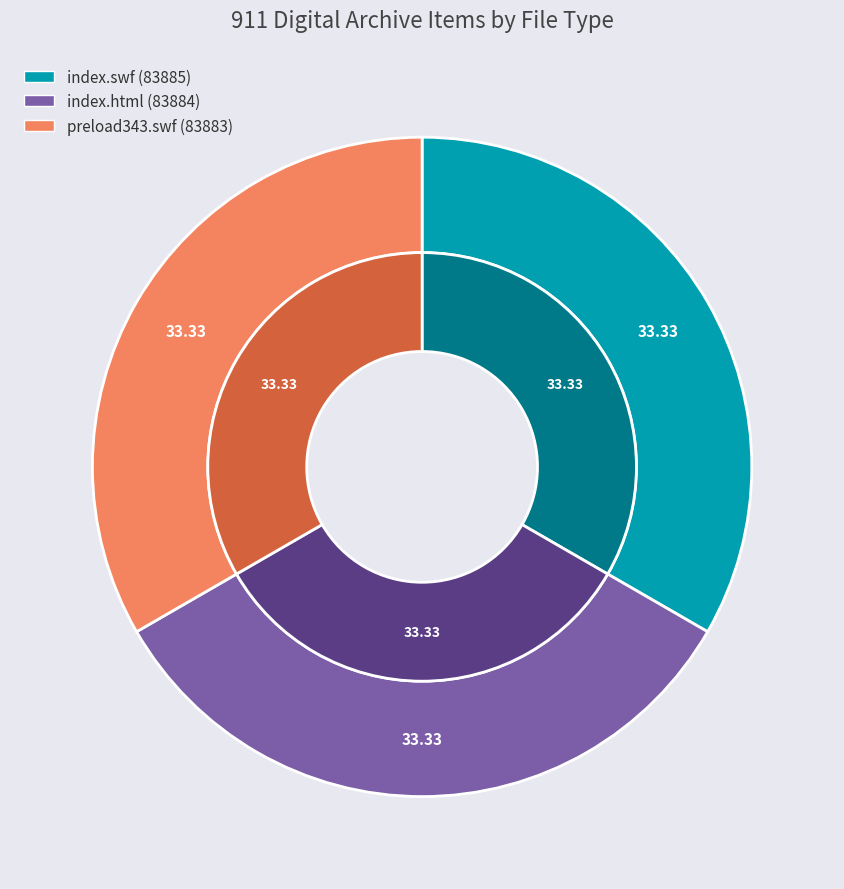

To the nearest percent, what portion does index.swf (83885) represent?

33%